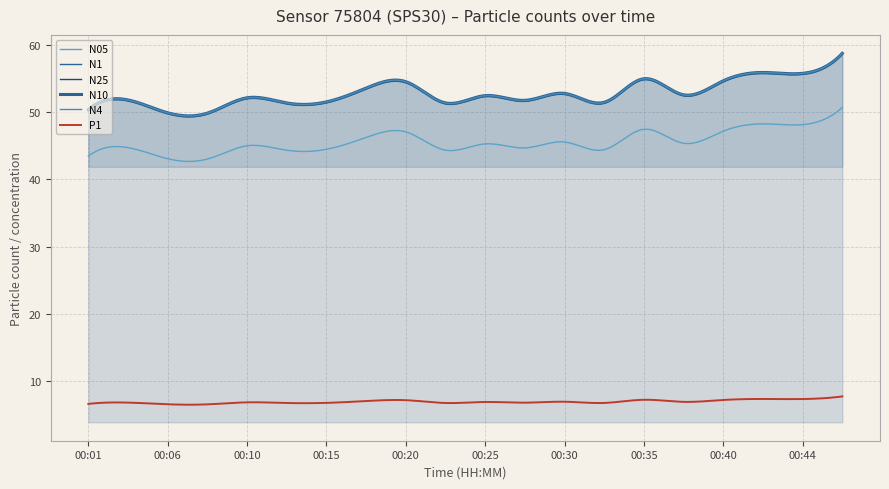

Which series has the largest range (max minus min)?

N25